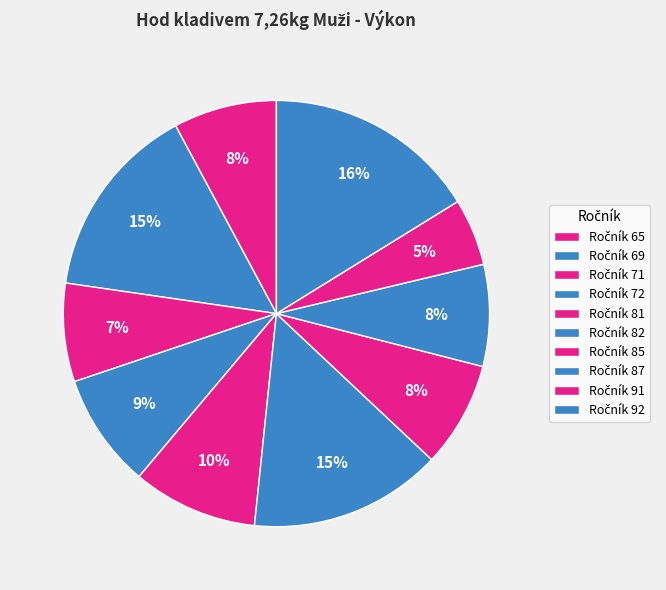

How many segments does this pie chart have?

10